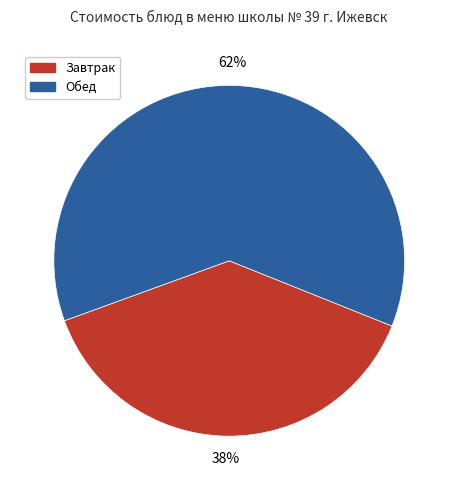

Is there any slice that represents more than half of the pie?

Yes